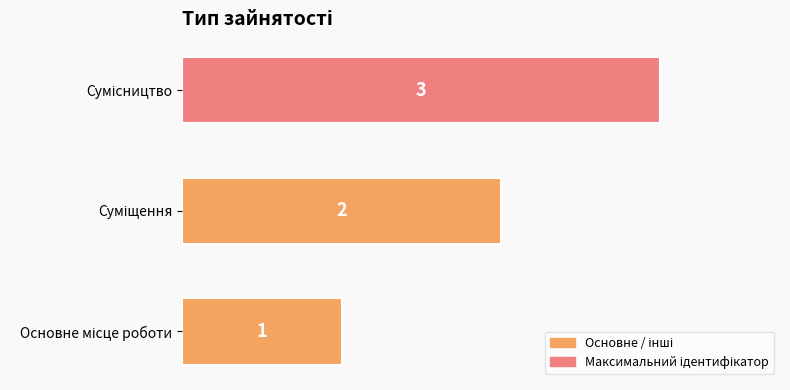

What is the average value?

2